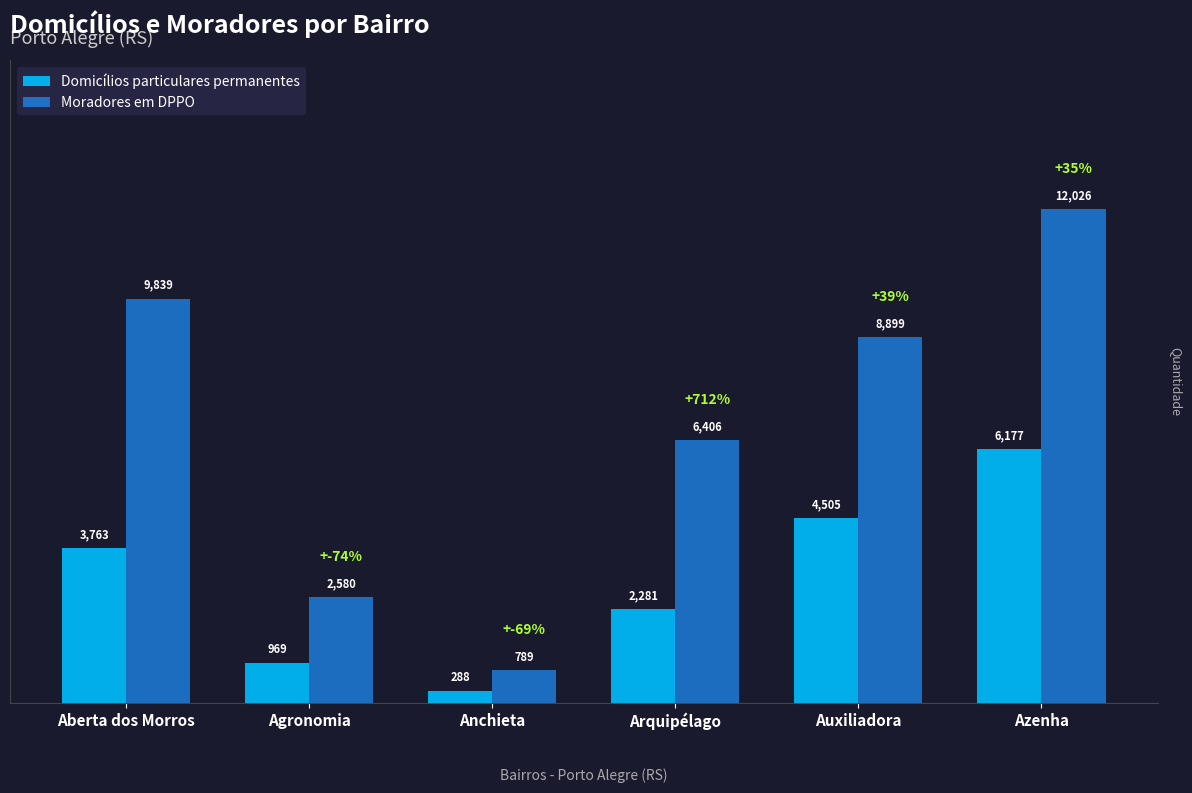

How many bars are there in total?

12